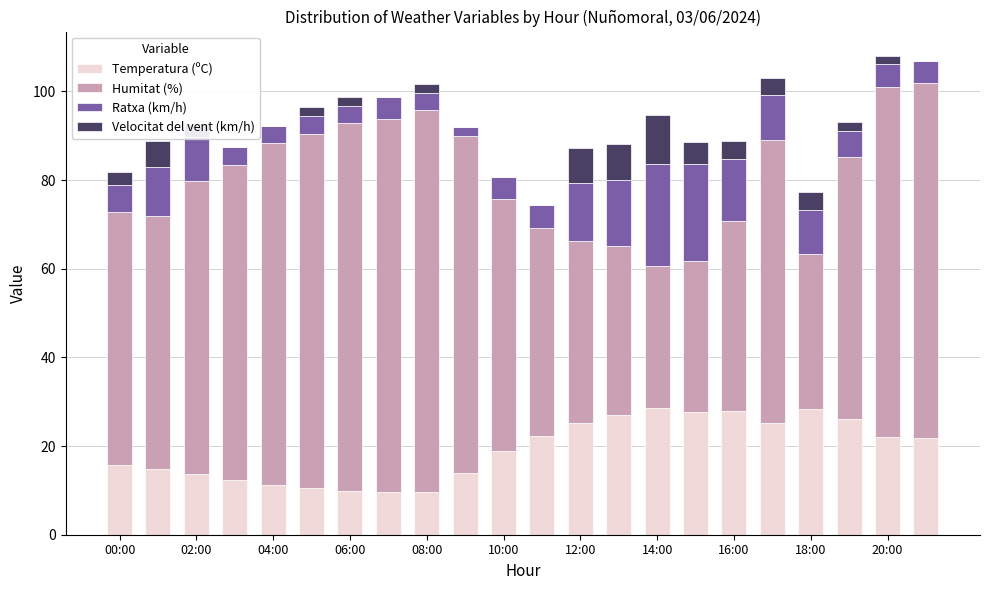

What is the highest value of the Temperatura (ºC) series?

28.6